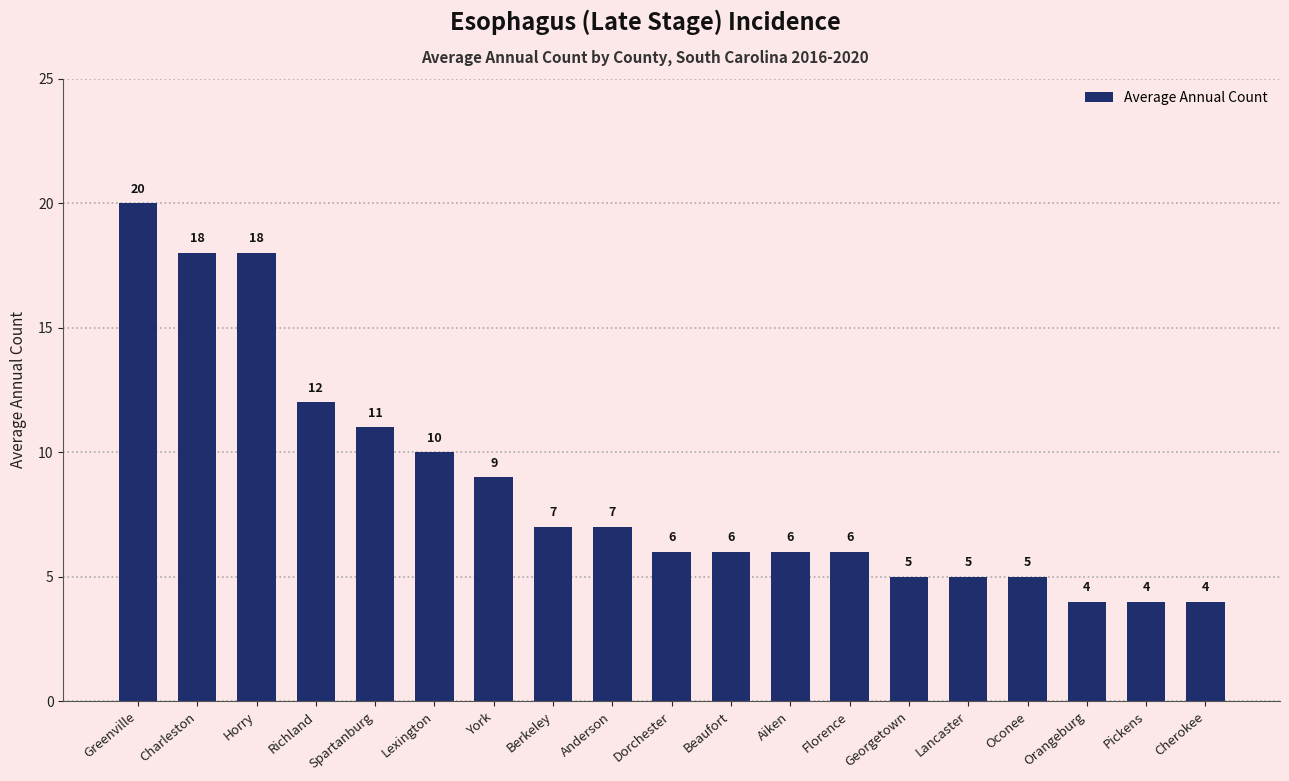

What is the label of the 8th bar from the left?

Berkeley